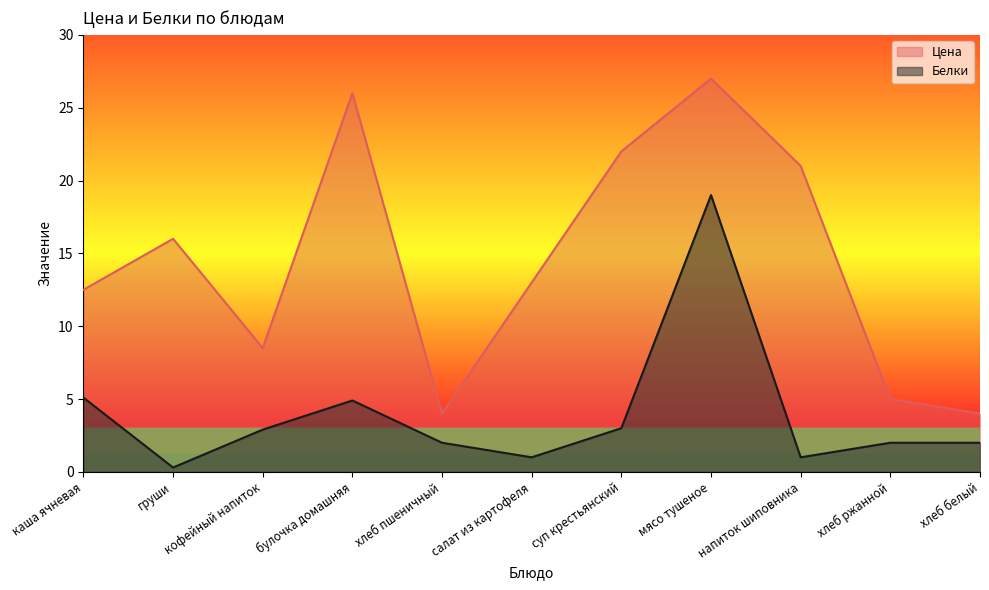

What position from the right is хлеб ржанной?

2